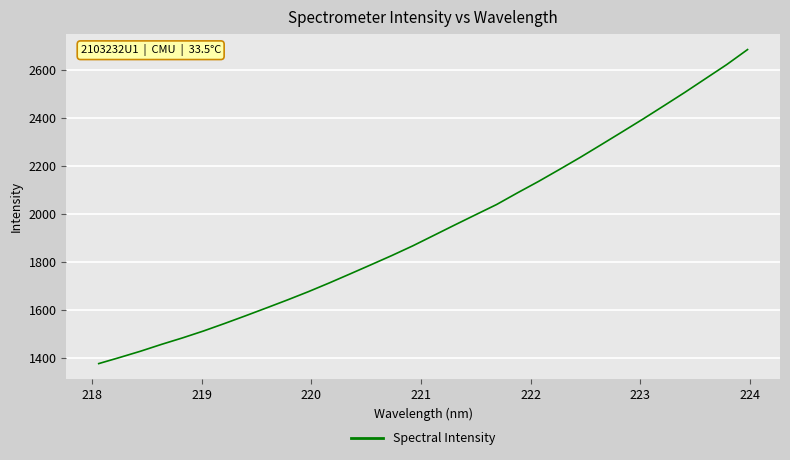

What is the maximum value shown in the chart?

2686.3